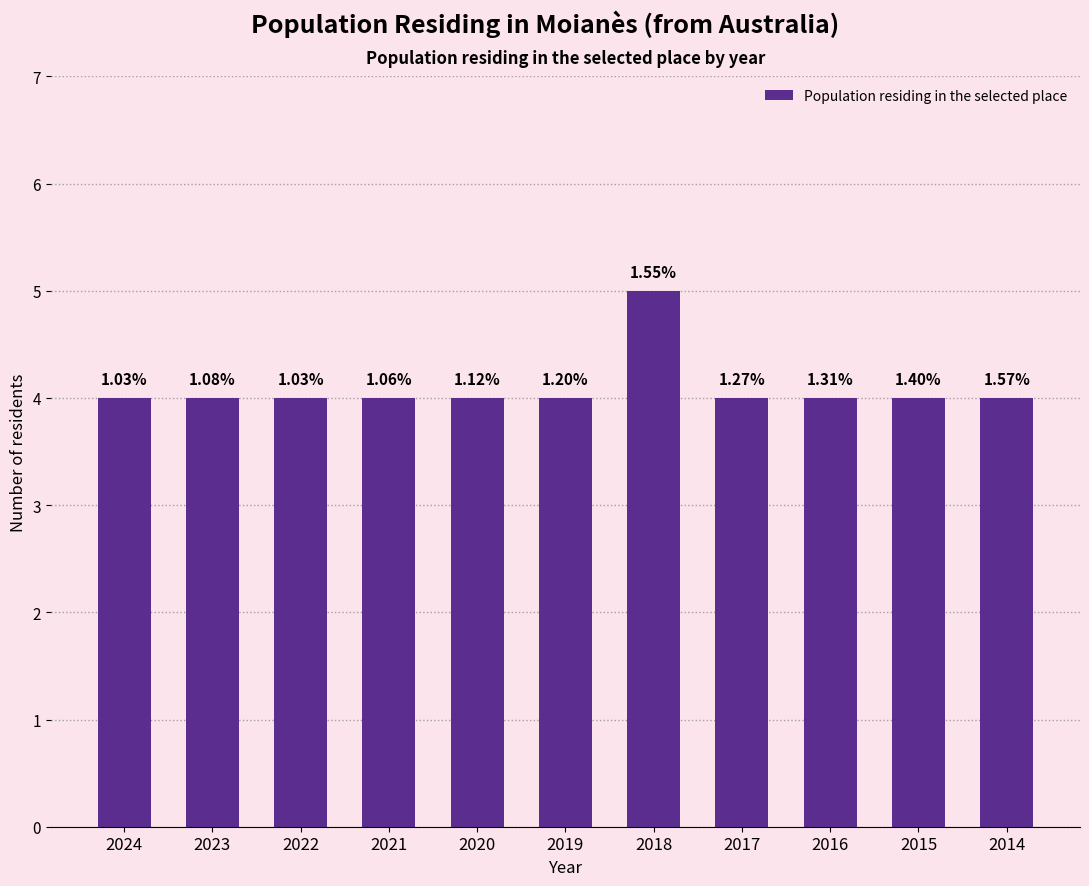

Does the chart contain any negative values?

No